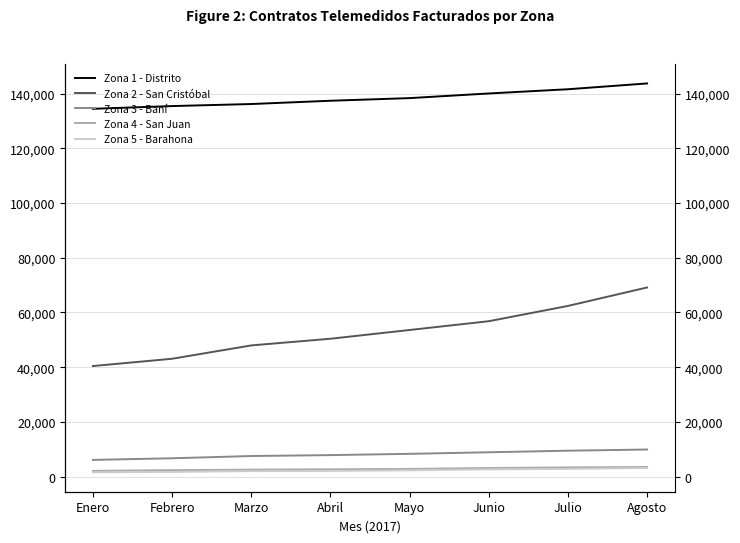

What is the sum of the Zona 4 - San Juan values at Agosto and Abril?

6198